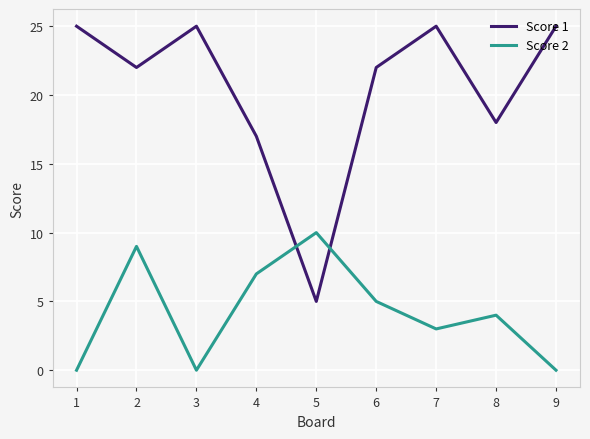

At which label does Score 1 reach its minimum?

5